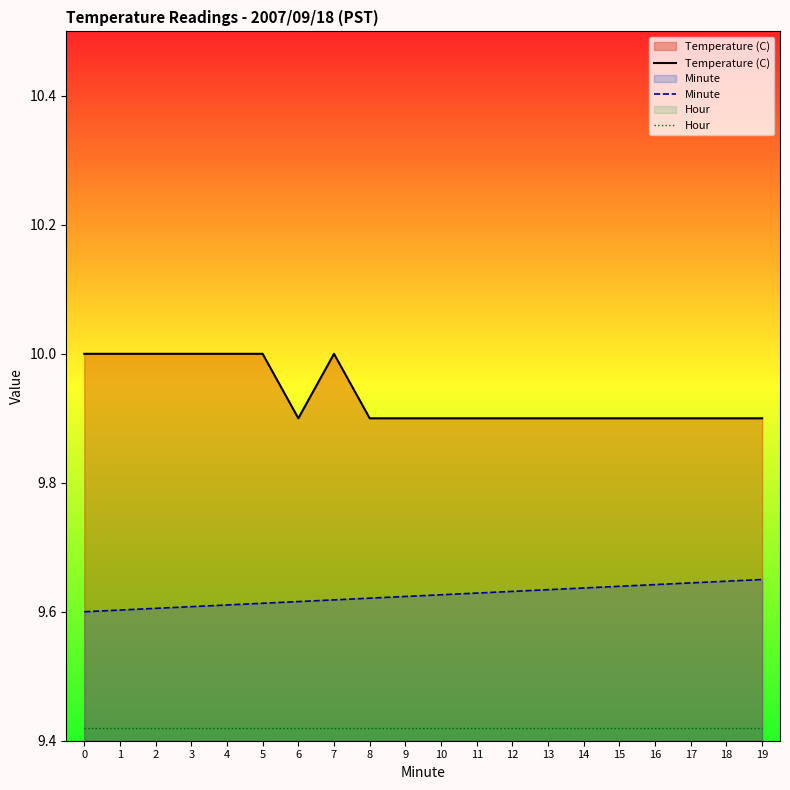

What is the value of the Temperature (C) point at the 2nd from the left?

10.0